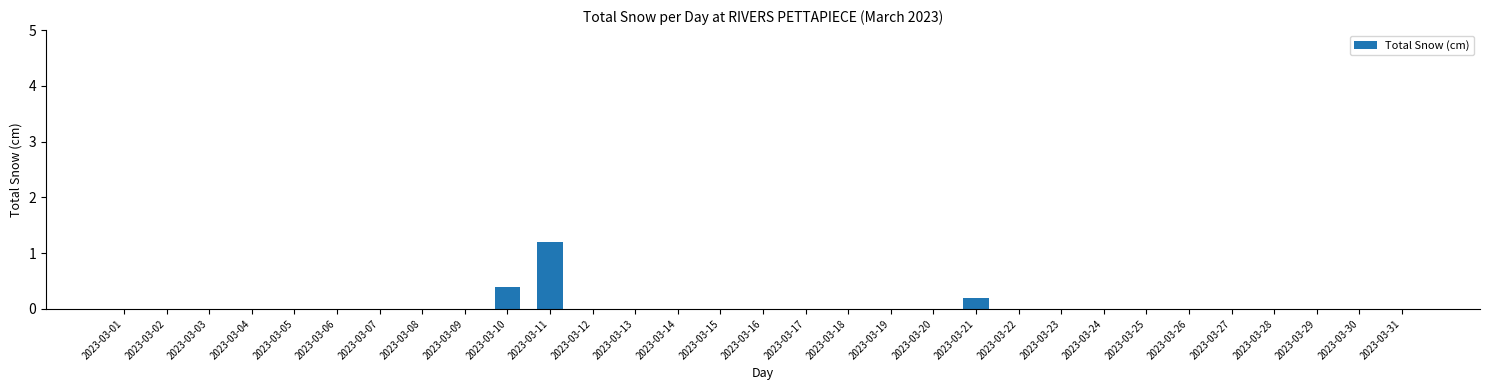

Is it true that the value at 2023-03-28 is -0.8?

False